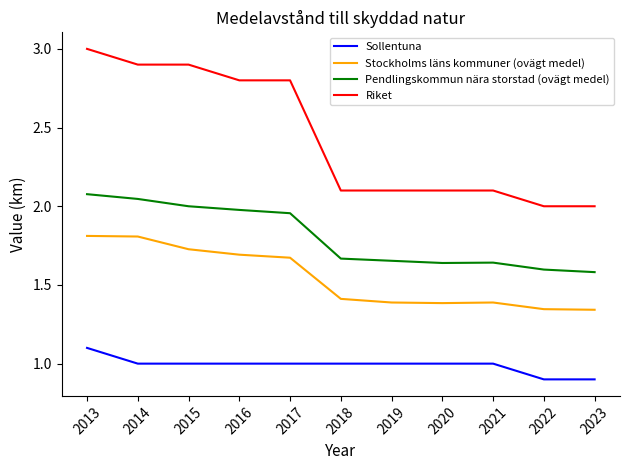

True or false: Riket and Pendlingskommun nära storstad (ovägt medel) cross at least once.

False